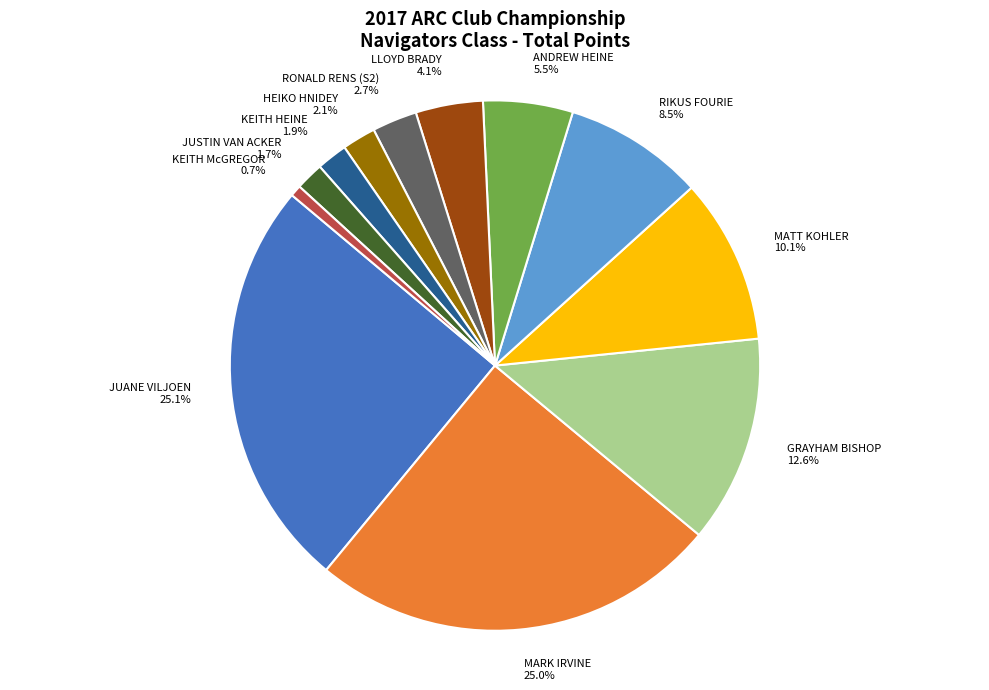

Between KEITH McGREGOR and MARK IRVINE, which is larger?

MARK IRVINE